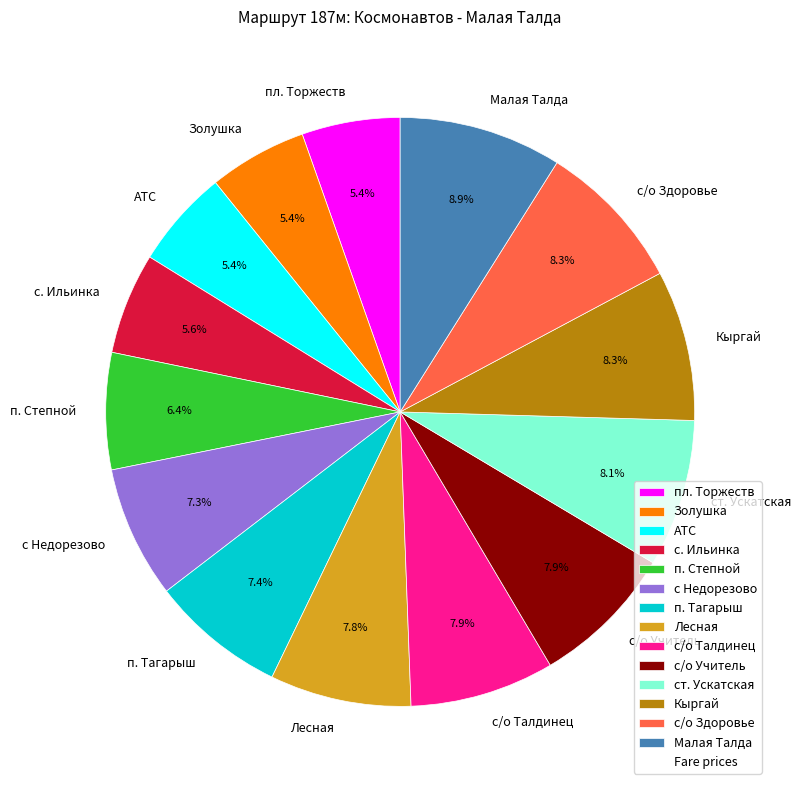

True or false: п. Тагарыш accounts for 1% of the total.

False